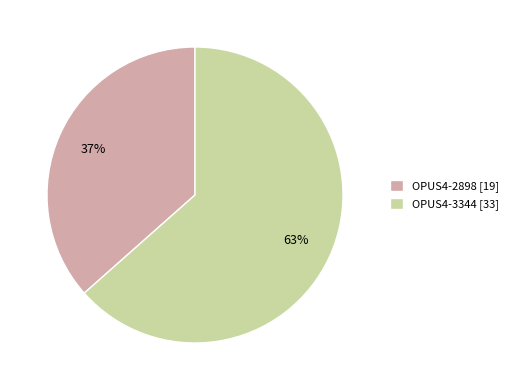

What percentage is the OPUS4-2898 slice, to the nearest percent?

37%